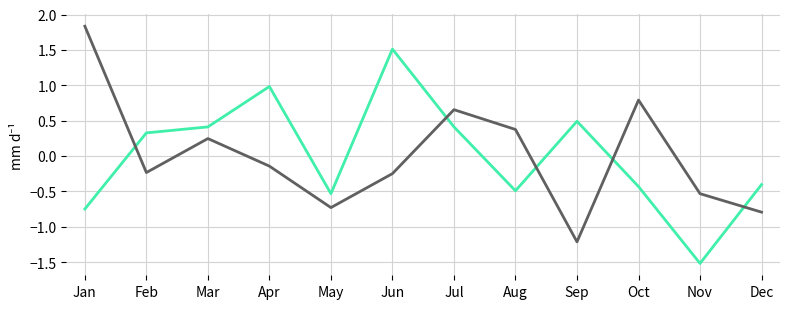

What is the minimum value shown in the chart?

-1.5